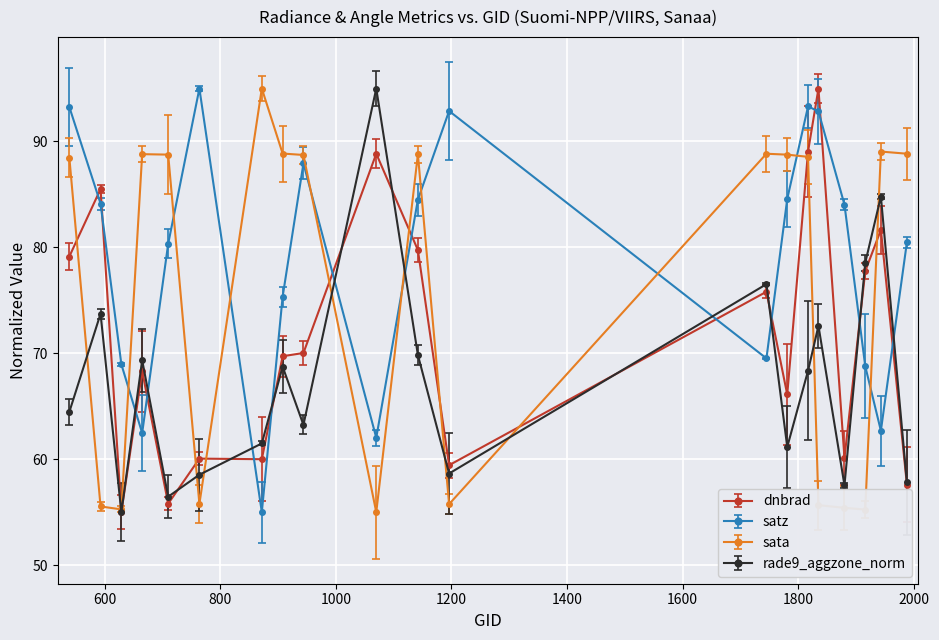

Rank the series by their average value, from lowest to highest.

rade9_aggzone_norm, dnbrad, sata, satz